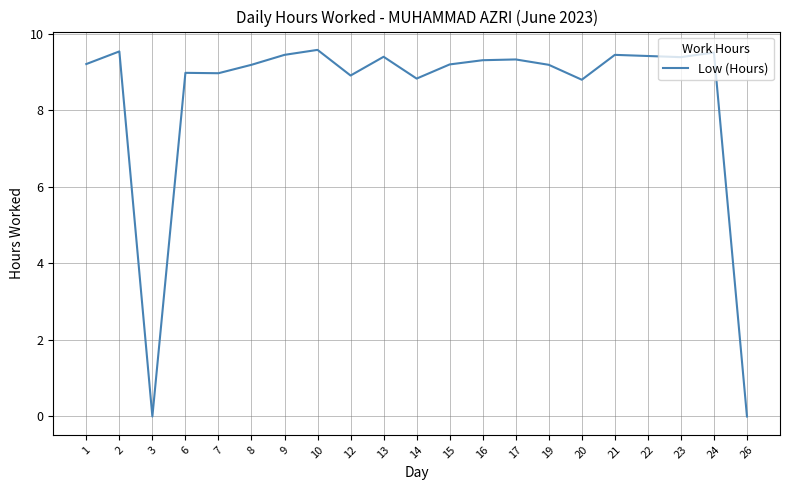

The value at 20 is 8.8. True or false?

True